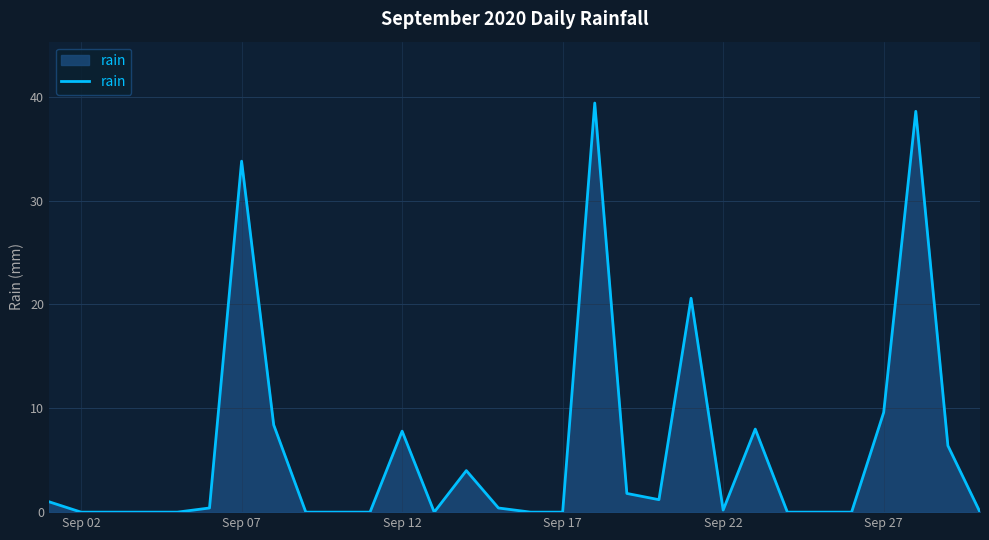

What is the maximum value shown in the chart?

39.4